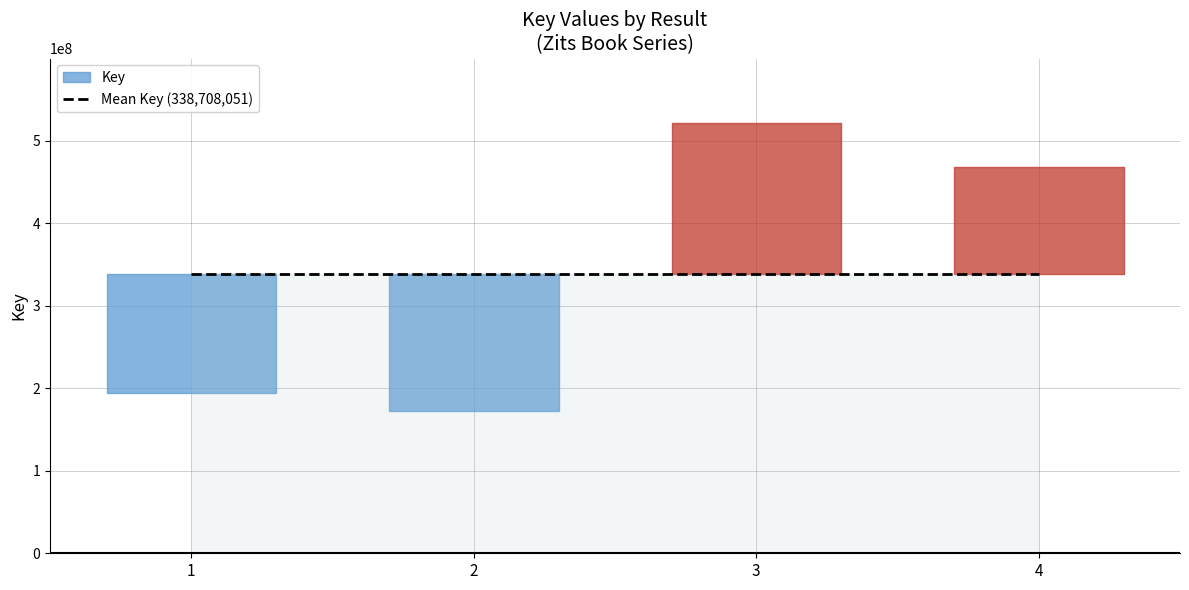

True or false: there are more than 1 points higher than both neighbors.

False